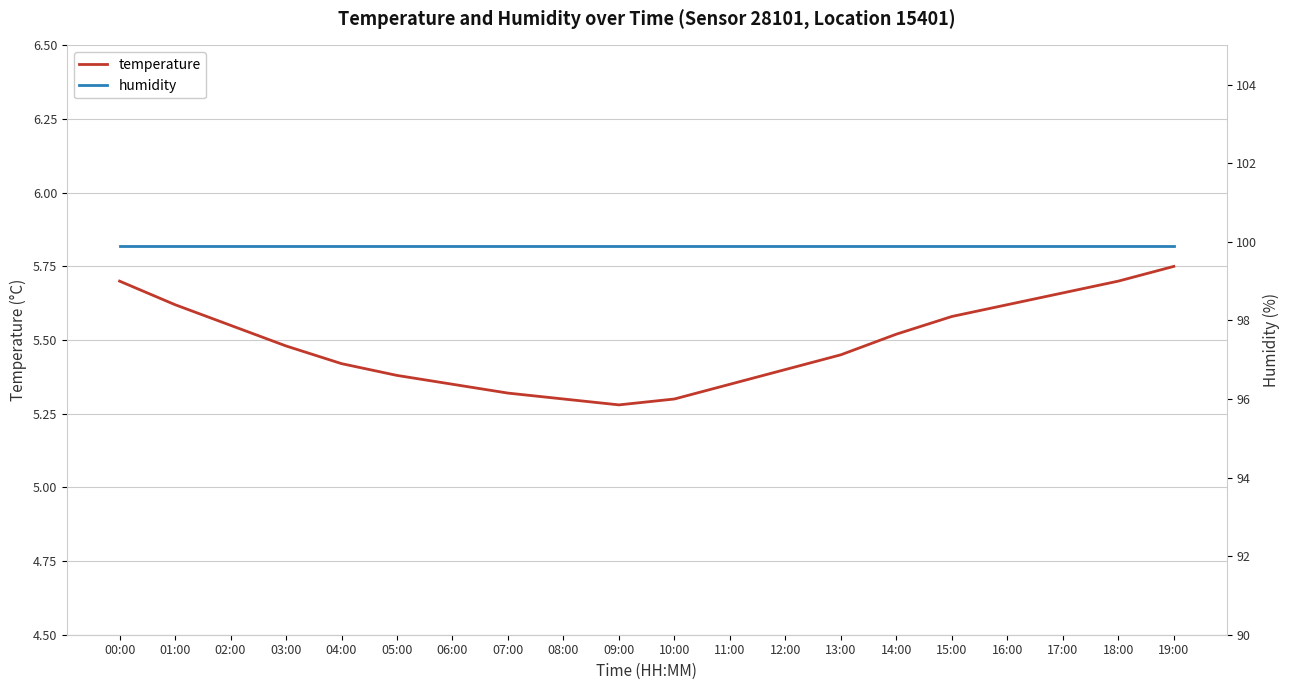

Rank the series by their maximum value, from lowest to highest.

temperature, humidity